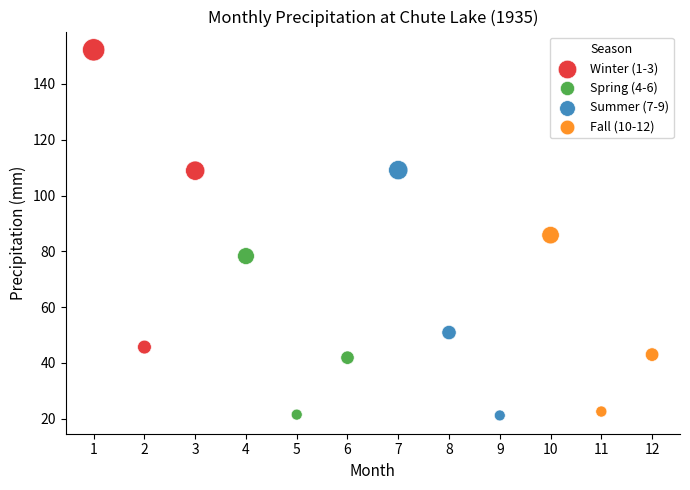

Which series has the largest Y range (max minus min)?

Winter (1-3)